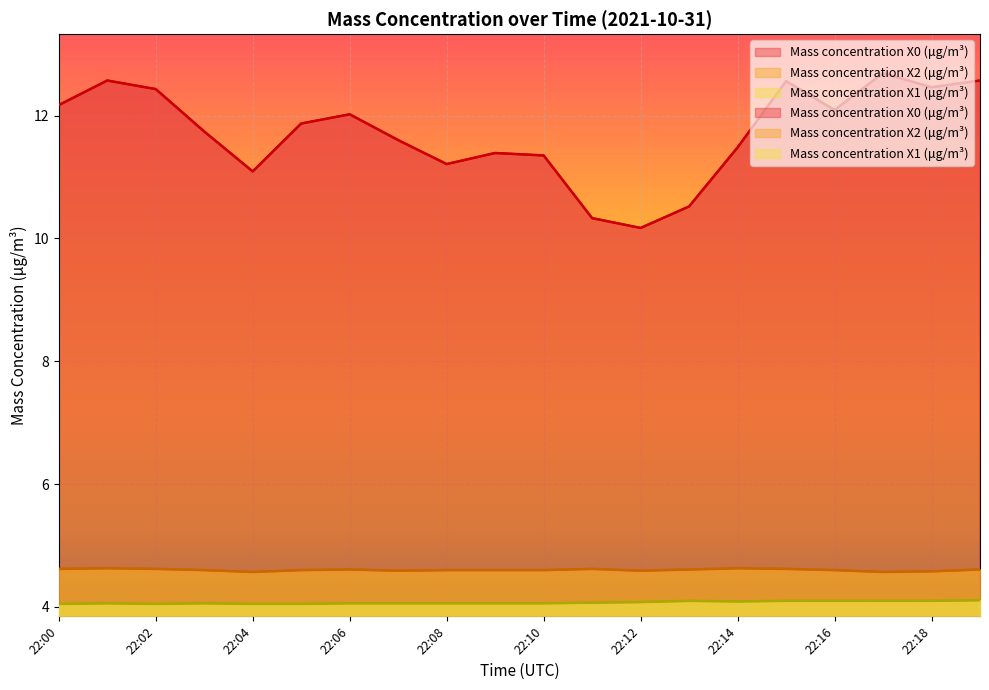

How many lines are shown in the chart?

3